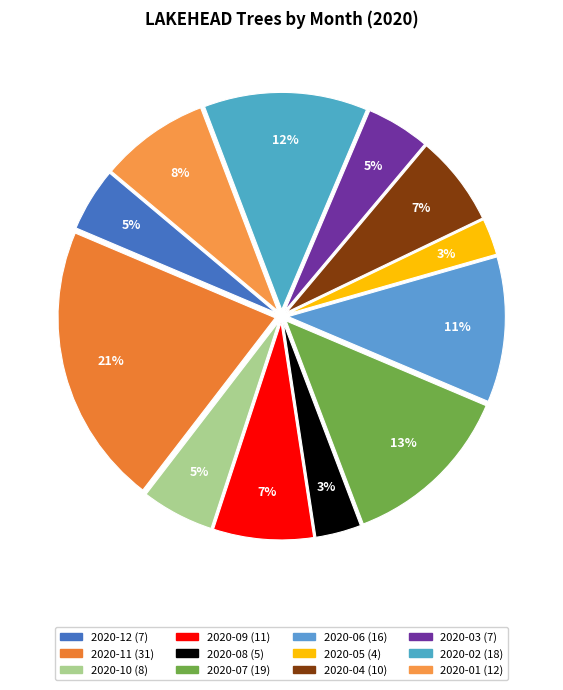

Which slice is the smallest?

2020-05